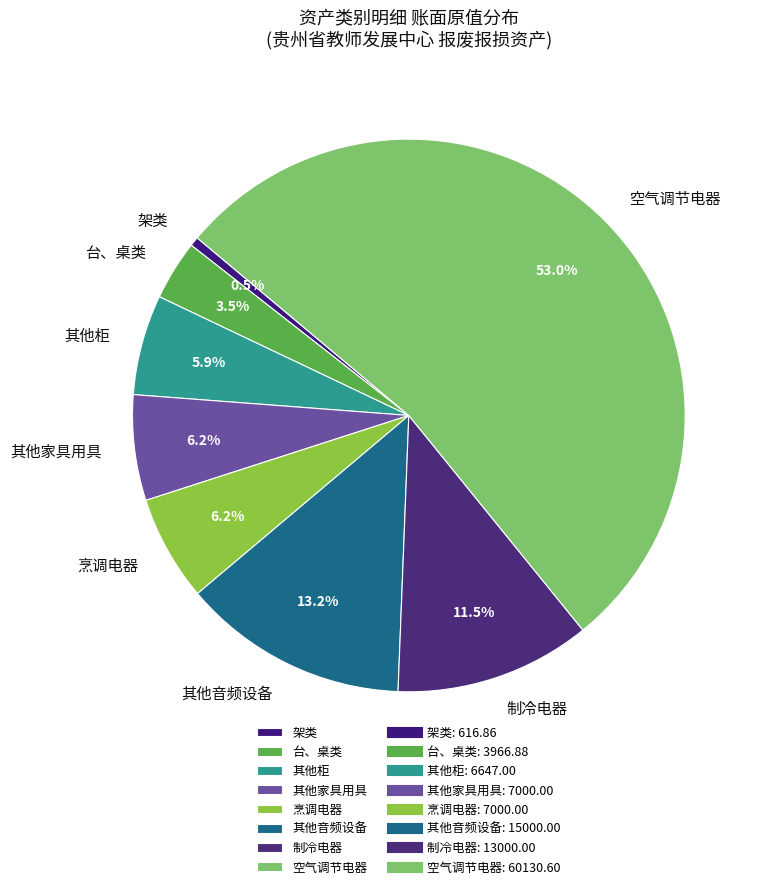

Which category accounts for the majority?

空气调节电器